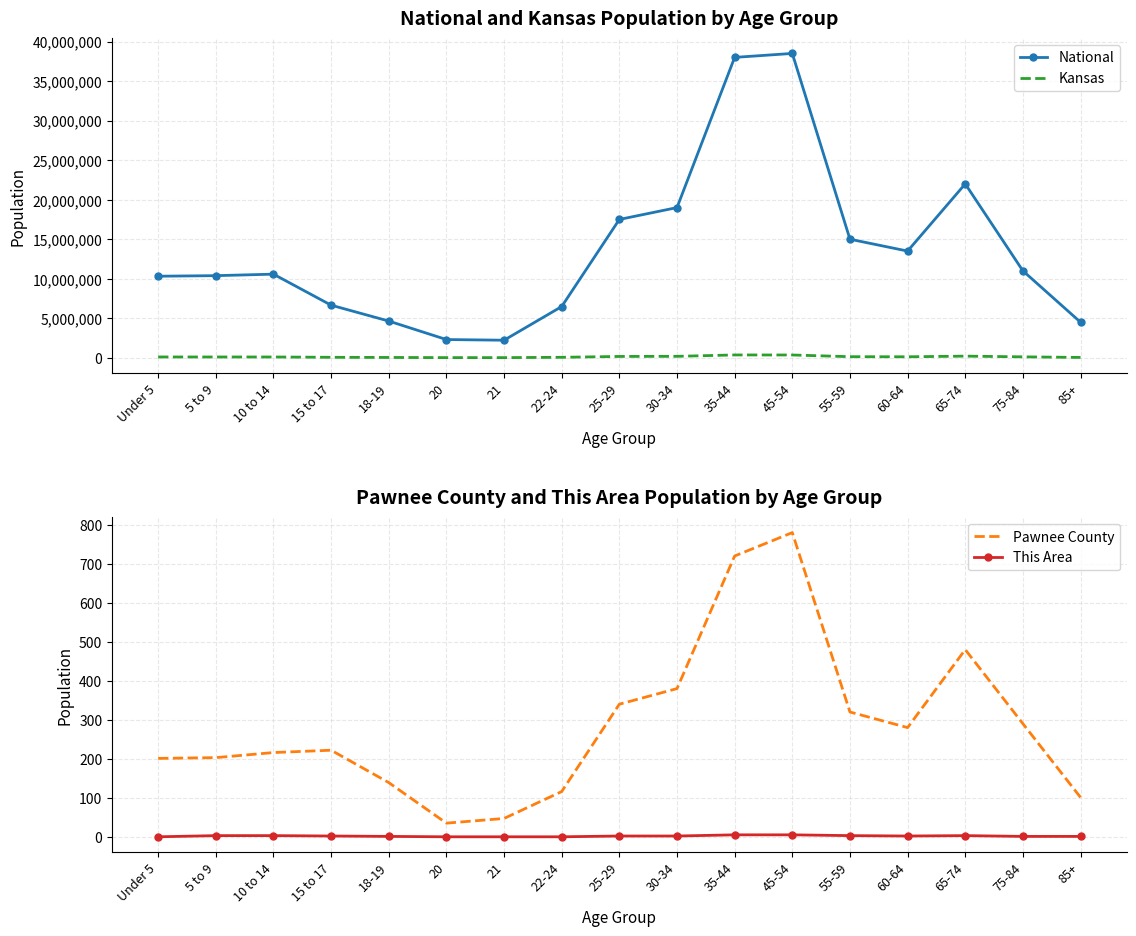

How many lines are shown in the chart?

4